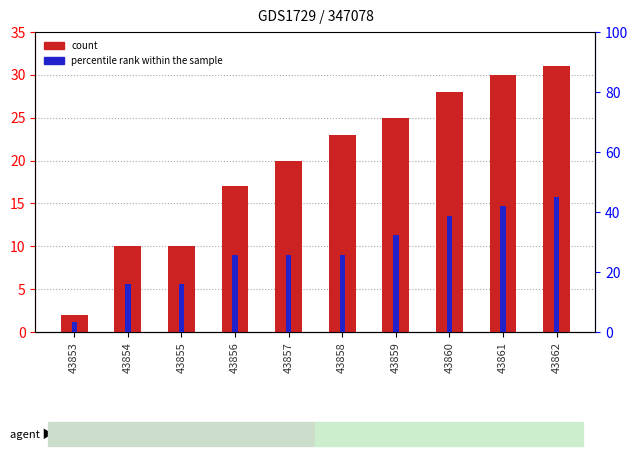

Reading left to right, extract all data points from this chart.

count: 43853=2.0	43854=10.0	43855=10.0	43856=17.0	43857=20.0	43858=23.0	43859=25.0	43860=28.0	43861=30.0	43862=31.0
percentile rank within the sample: 43853=3.2	43854=16.1	43855=16.1	43856=25.8	43857=25.8	43858=25.8	43859=32.3	43860=38.7	43861=41.9	43862=45.2